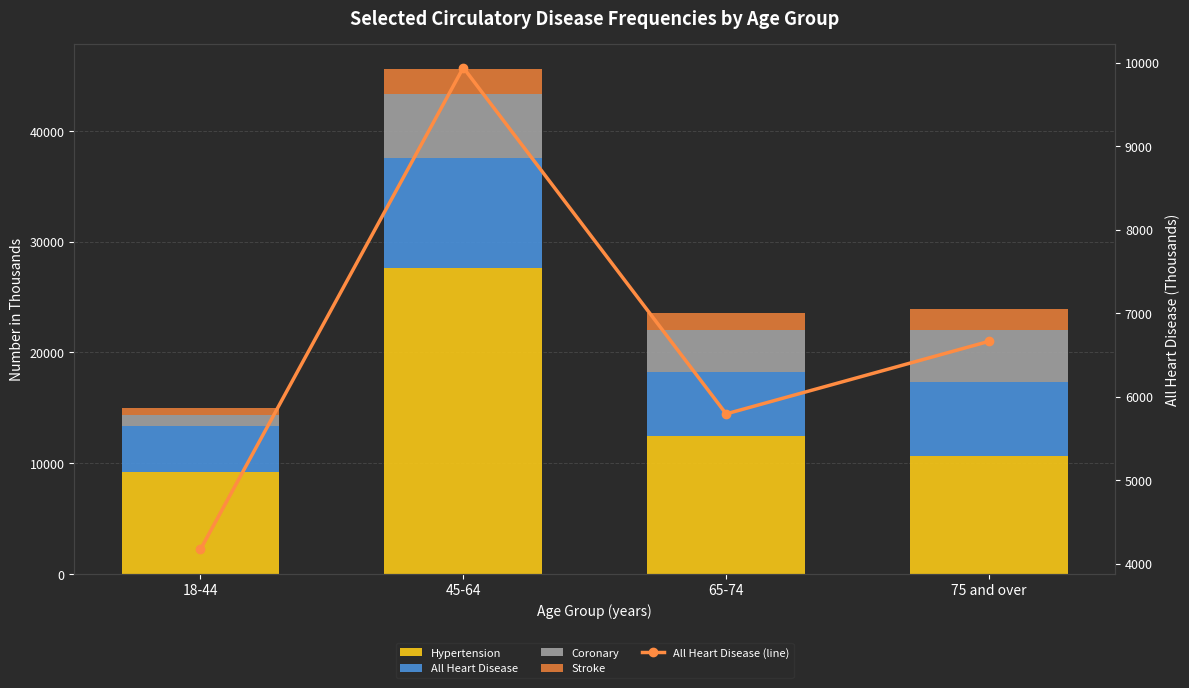

Which category has the lowest value across all series?

18-44